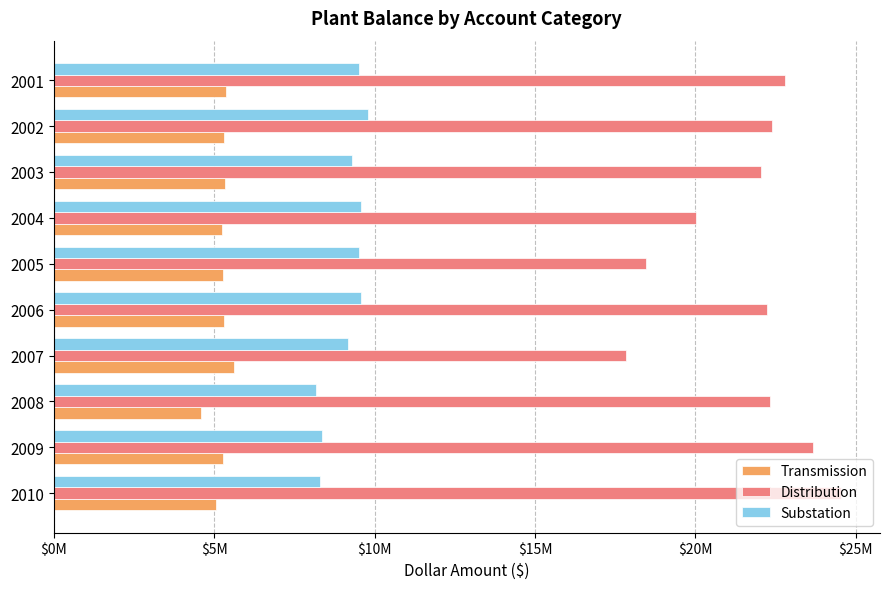

What is the sum of all Substation values?

91264423.6